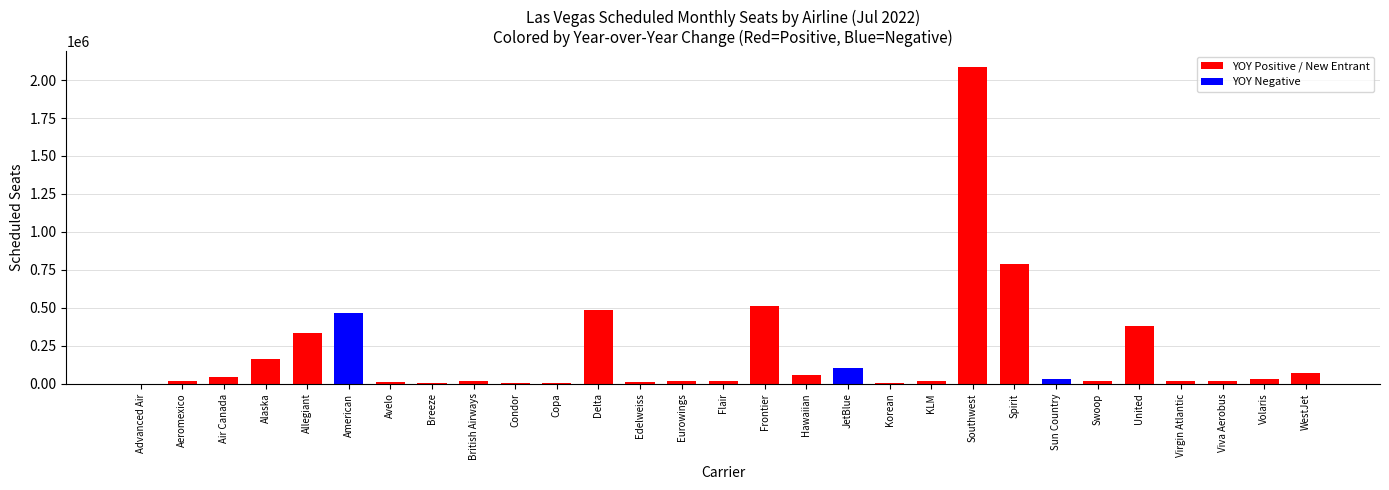

What is the sum of all values?

5733203